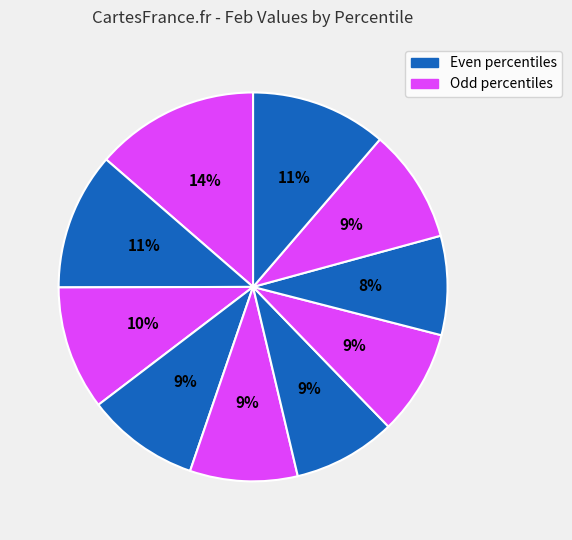

Count the number of slices in the pie.

10